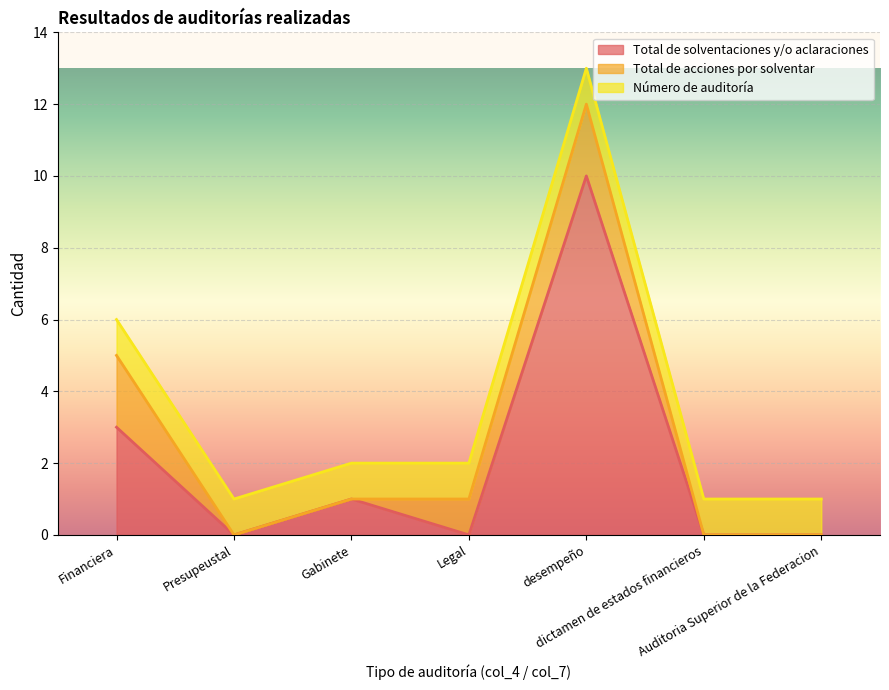

Between Gabinete and dictamen de estados financieros, which is larger?

Gabinete